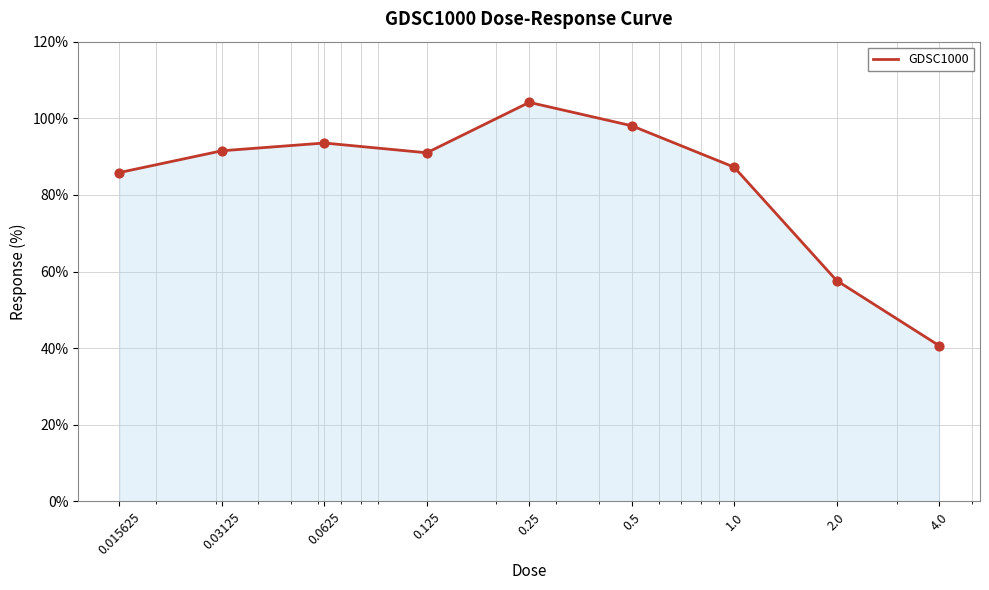

What is the difference between the maximum and minimum values?

63.5